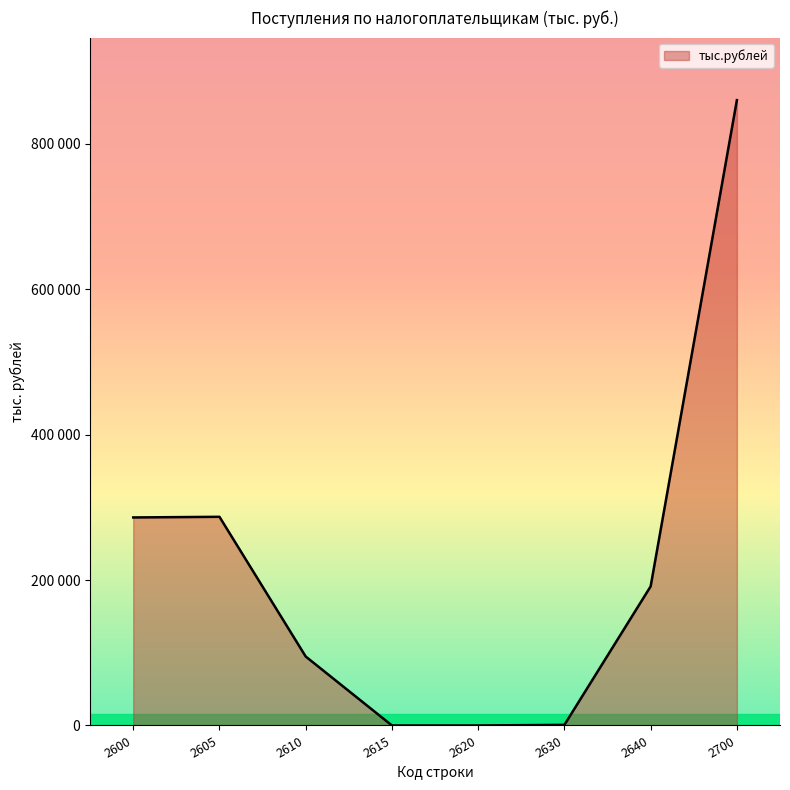

Does the chart have visible grid lines?

No